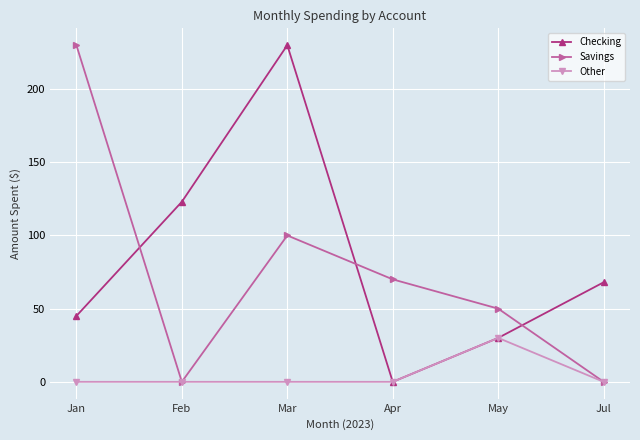

Is it true that Savings equals 0 at Jul?

True